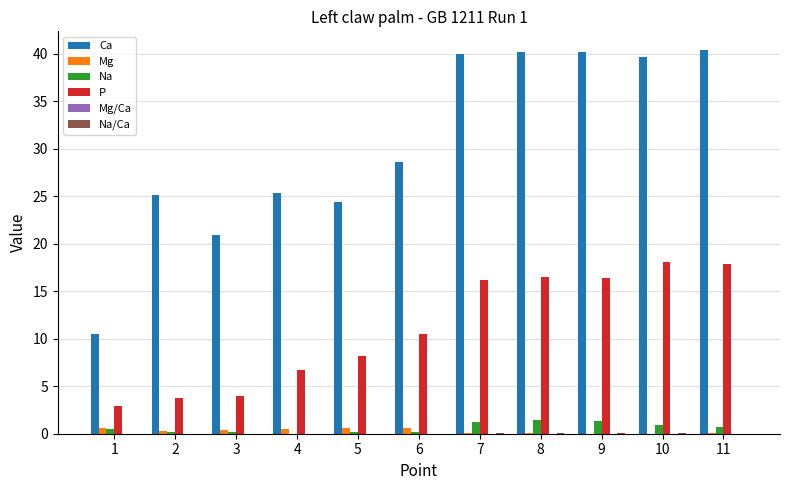

Is it true that P equals 18.1 at 10?

True